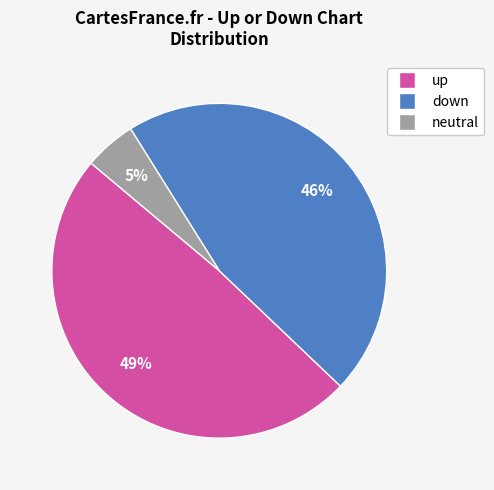

Is there any slice that represents more than half of the pie?

No